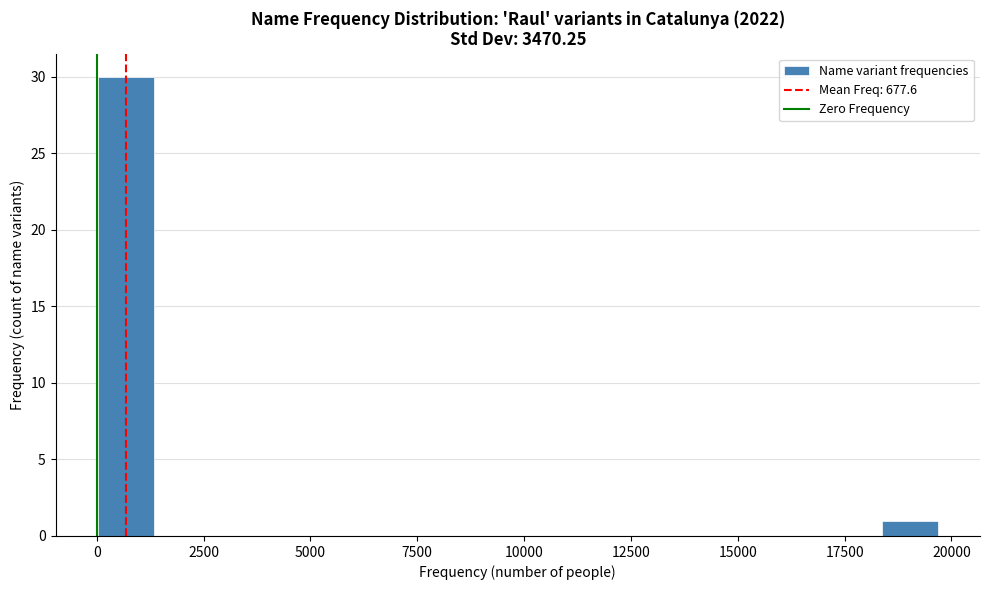

Around what value on the x-axis is the tallest bar? Give the approximate position of its centre, as read against the axis.

500